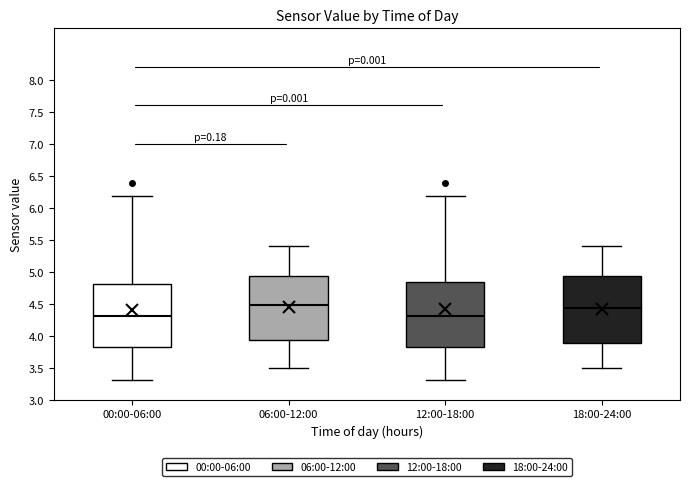

Reading left to right, transcribe this box plot: for each box, give where its median line is, the range the box spans, and where its two whiskers end, as read against the y-axis. The values are not printed on the chart, so give them approximately, as read against the axis.

00:00-06:00: median 4.30, box 3.80 to 4.80, whiskers 3.30 to 6.20
06:00-12:00: median 4.50, box 3.95 to 4.95, whiskers 3.50 to 5.40
12:00-18:00: median 4.30, box 3.80 to 4.85, whiskers 3.30 to 6.20
18:00-24:00: median 4.45, box 3.90 to 4.95, whiskers 3.50 to 5.40